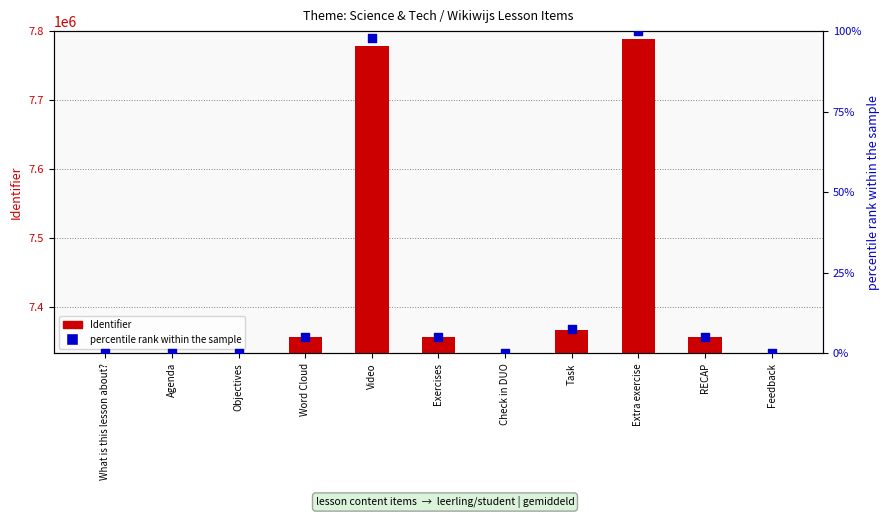

At which category is the sum across all series the highest?

Extra exercise